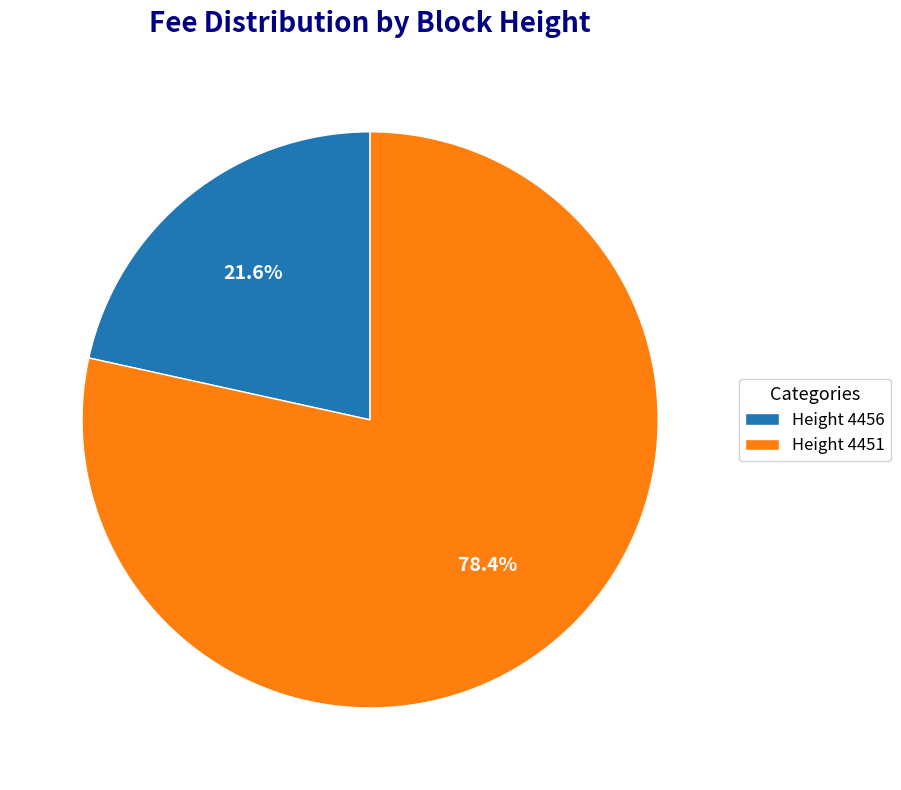

Between Height 4451 and Height 4456, which is larger?

Height 4451